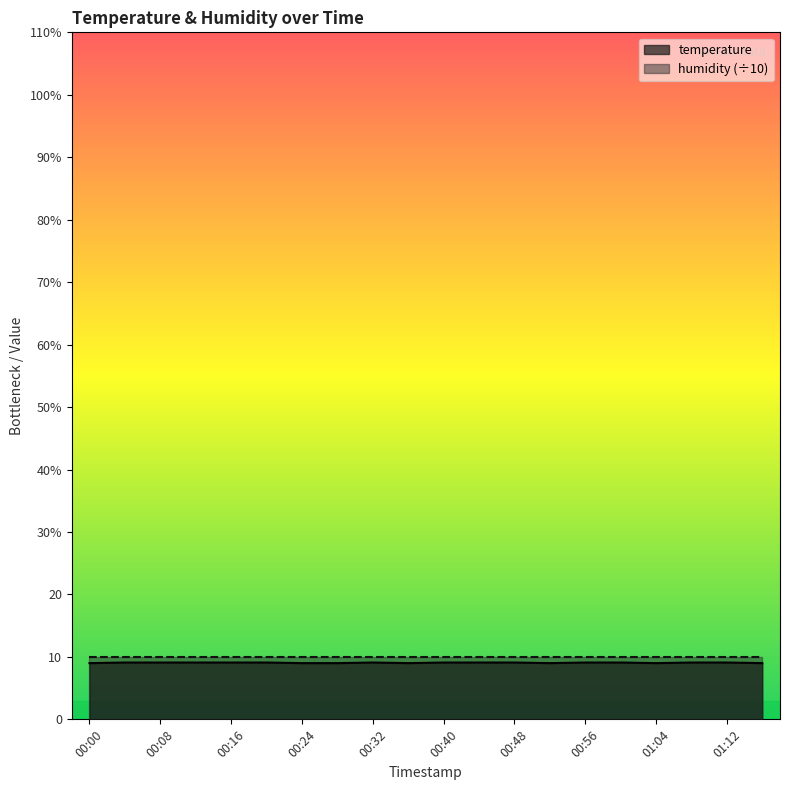

What is the ratio of the value at 00:36 to the value at 00:52?

1.0